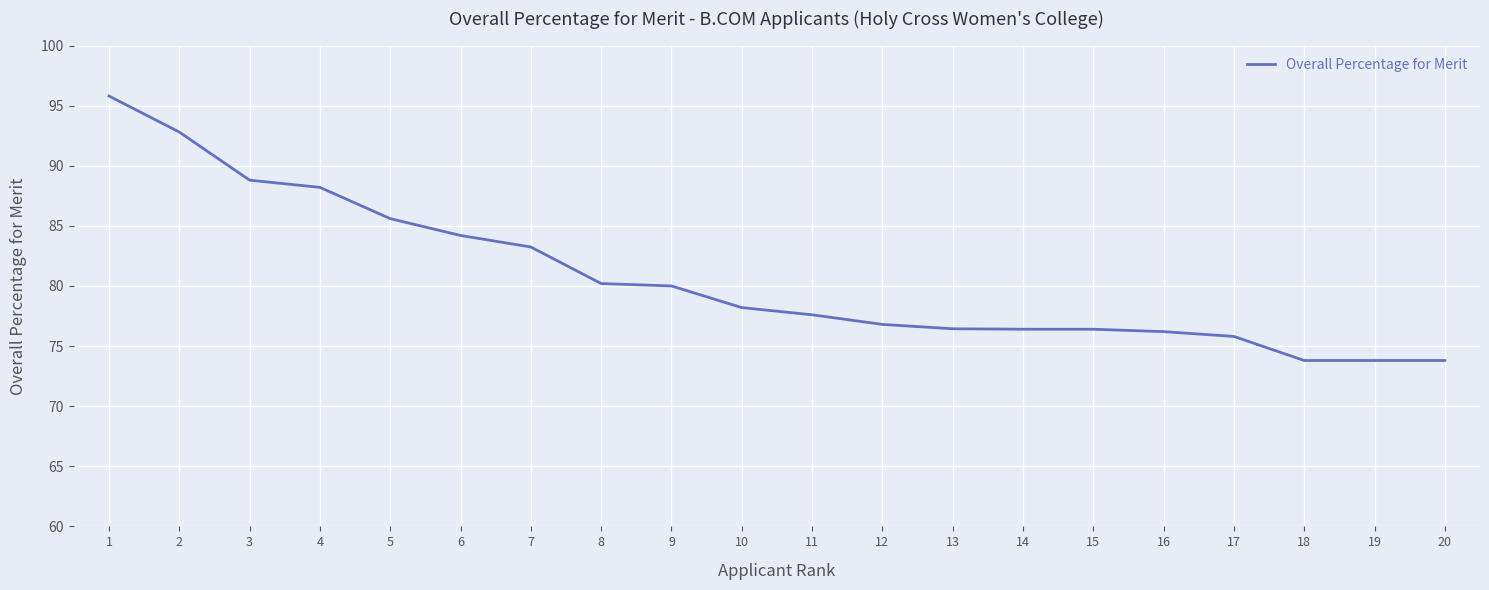

What is the difference between the values at 16 and 17?

0.4